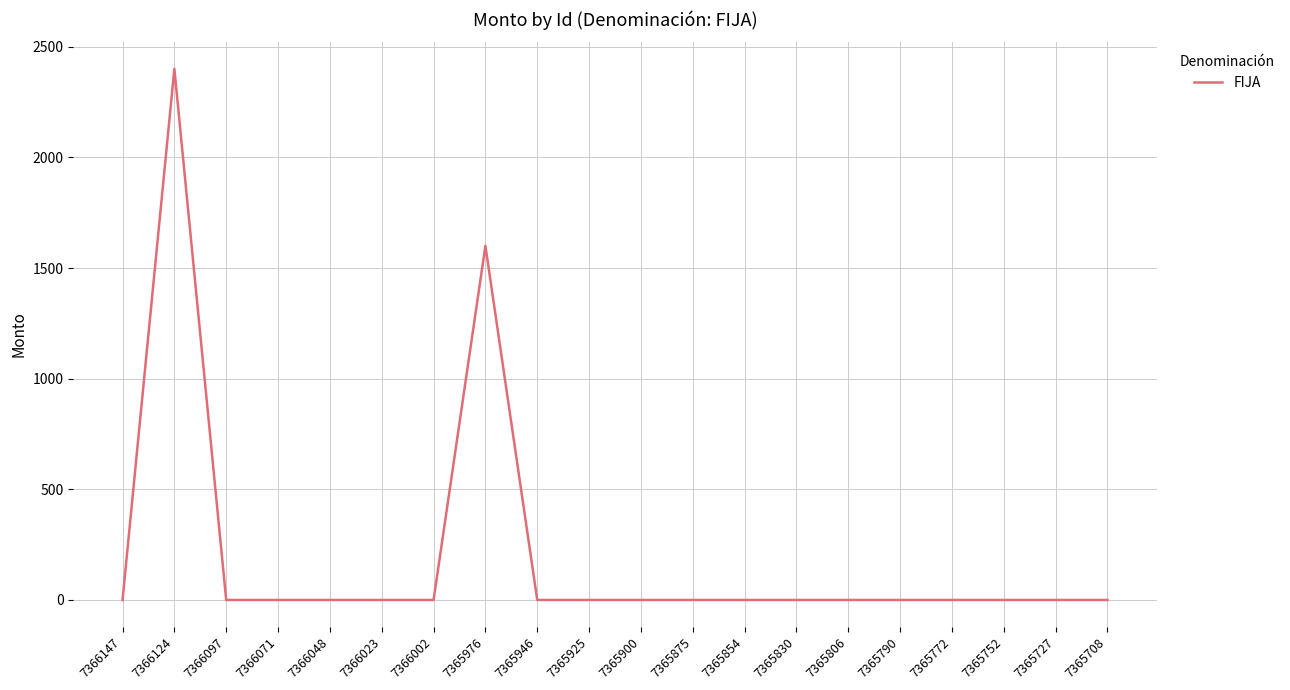

Reading right to left, list all the values displayed in this chart.

0	0	0	0	0	0	0	0	0	0	0	0	1600	0	0	0	0	0	2400	0